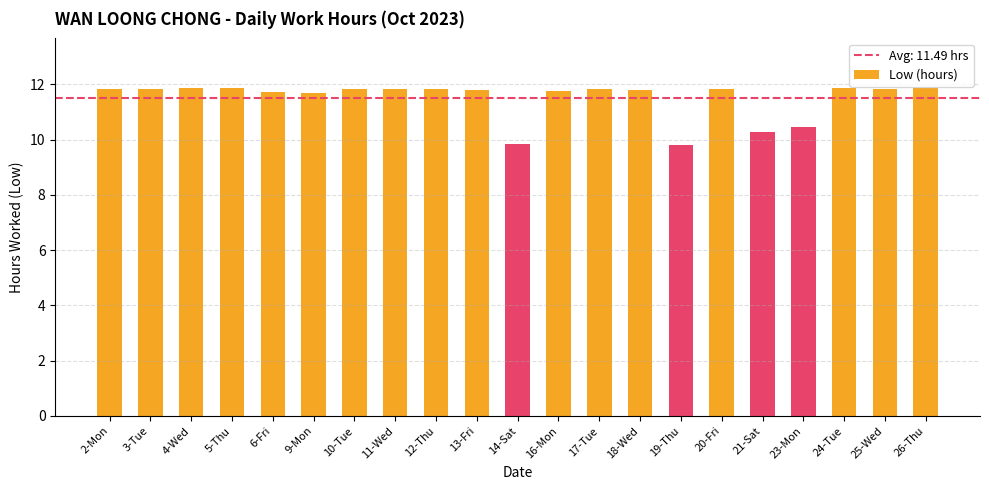

Is it true that the value at 6-Fri is 5.6?

False